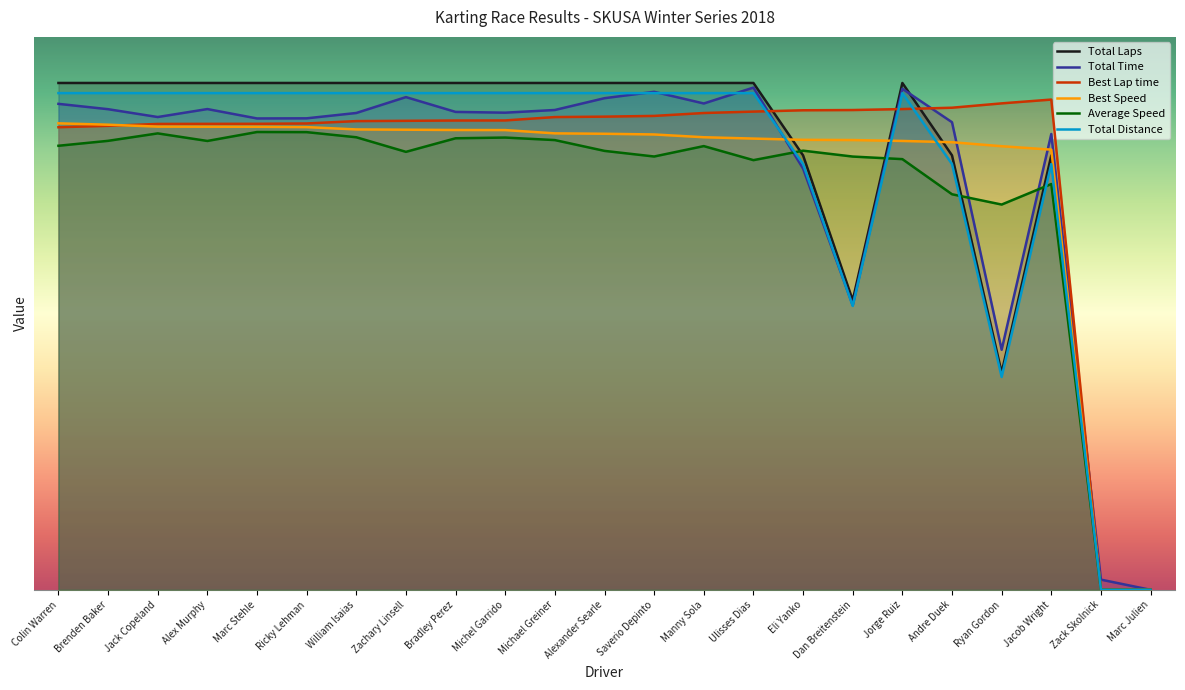

Which series has the largest range (max minus min)?

Total Laps